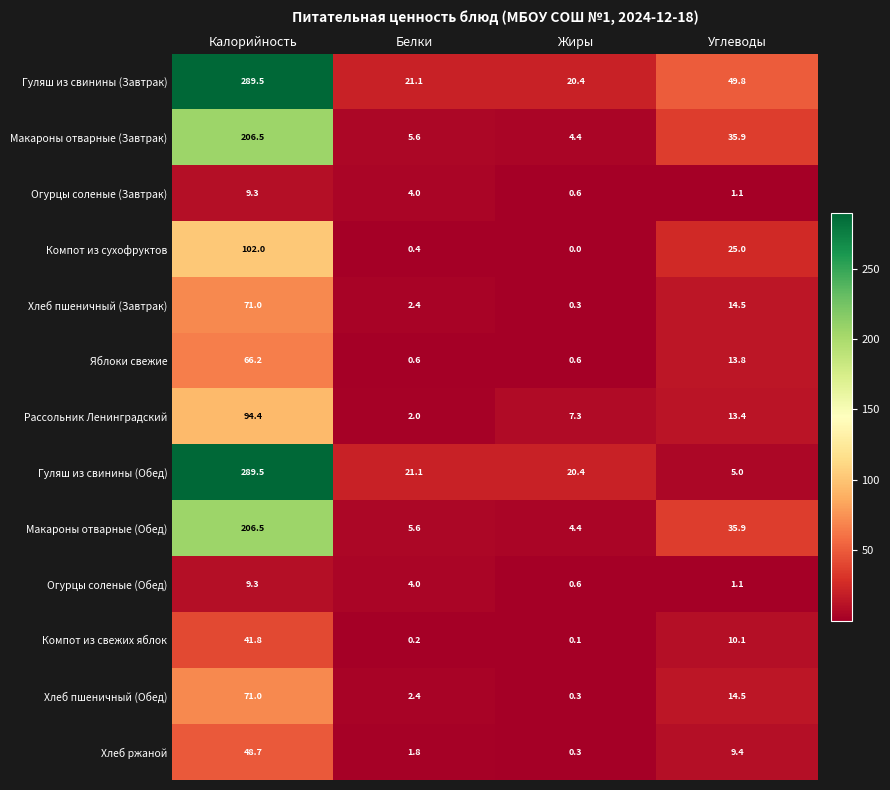

How many distinct data groups are displayed?

13